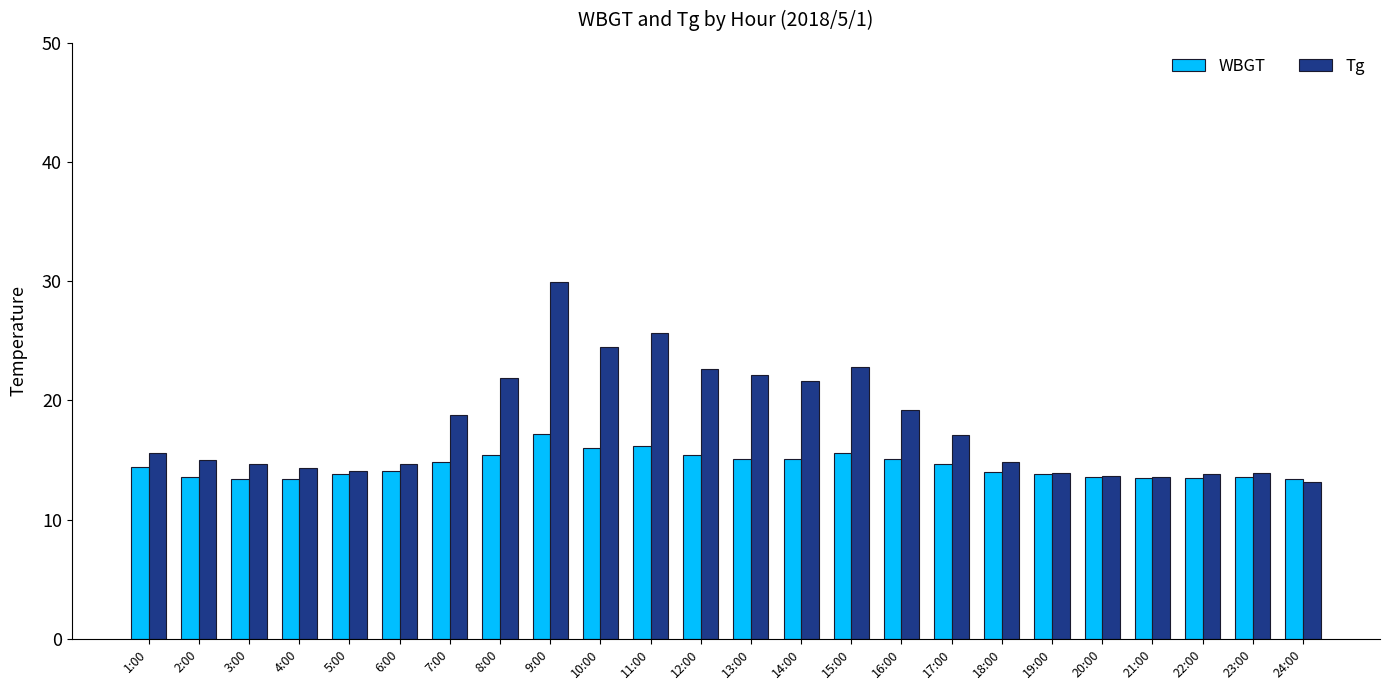

What is the difference between the WBGT values at 7:00 and 1:00?

0.4